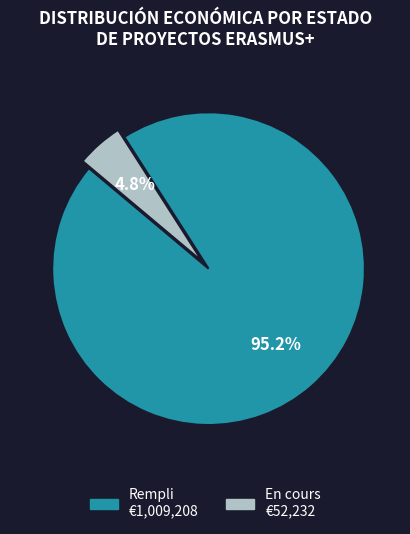

Is there any slice that represents more than half of the pie?

Yes